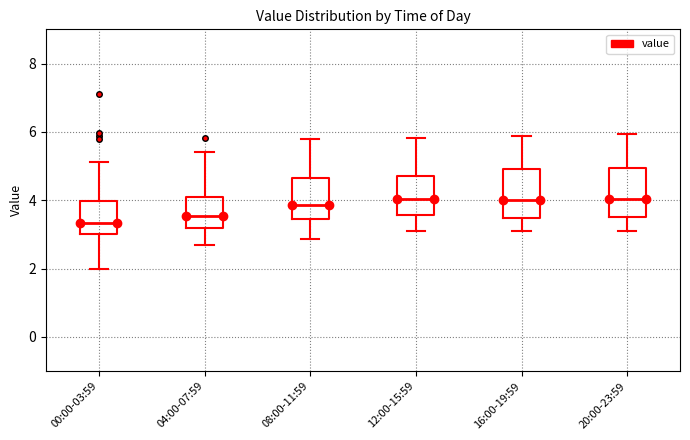

Reading left to right, transcribe this box plot: for each box, give where its median line is, the range the box spans, and where its two whiskers end, as read against the y-axis. The values are not printed on the chart, so give them approximately, as read against the axis.

00:00-03:59: median 3.4, box 3.0 to 4.0, whiskers 2.0 to 5.2
04:00-07:59: median 3.6, box 3.2 to 4.2, whiskers 2.8 to 5.4
08:00-11:59: median 3.8, box 3.4 to 4.6, whiskers 2.8 to 5.8
12:00-15:59: median 4.0, box 3.6 to 4.8, whiskers 3.2 to 5.8
16:00-19:59: median 4.0, box 3.4 to 5.0, whiskers 3.2 to 5.8
20:00-23:59: median 4.0, box 3.6 to 5.0, whiskers 3.2 to 6.0